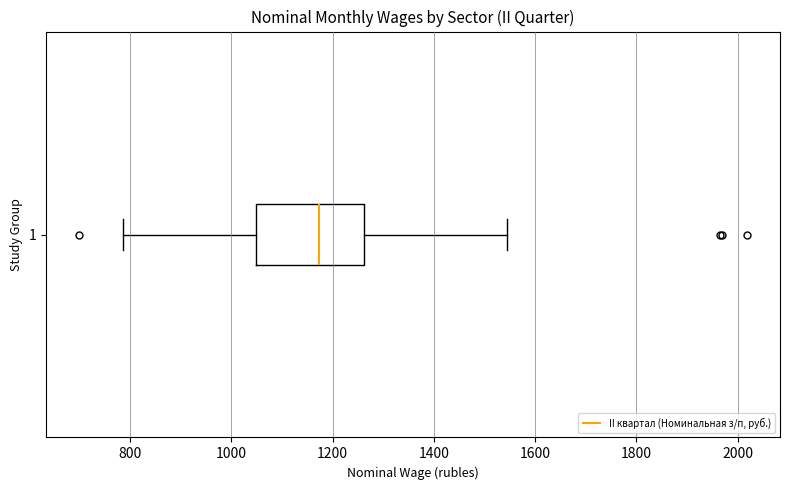

Where is the right edge of the box at y = 1 on the x-axis? The values are not printed on the chart, so give them approximately, as read against the axis.

1260